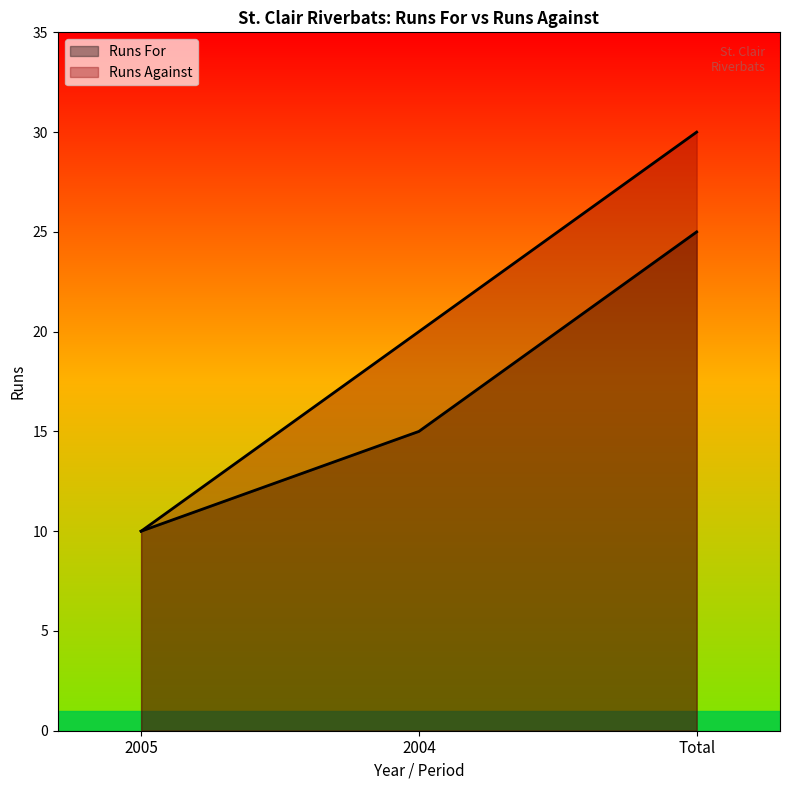

List the labels in order of Runs Against value, smallest first.

2005, 2004, Total